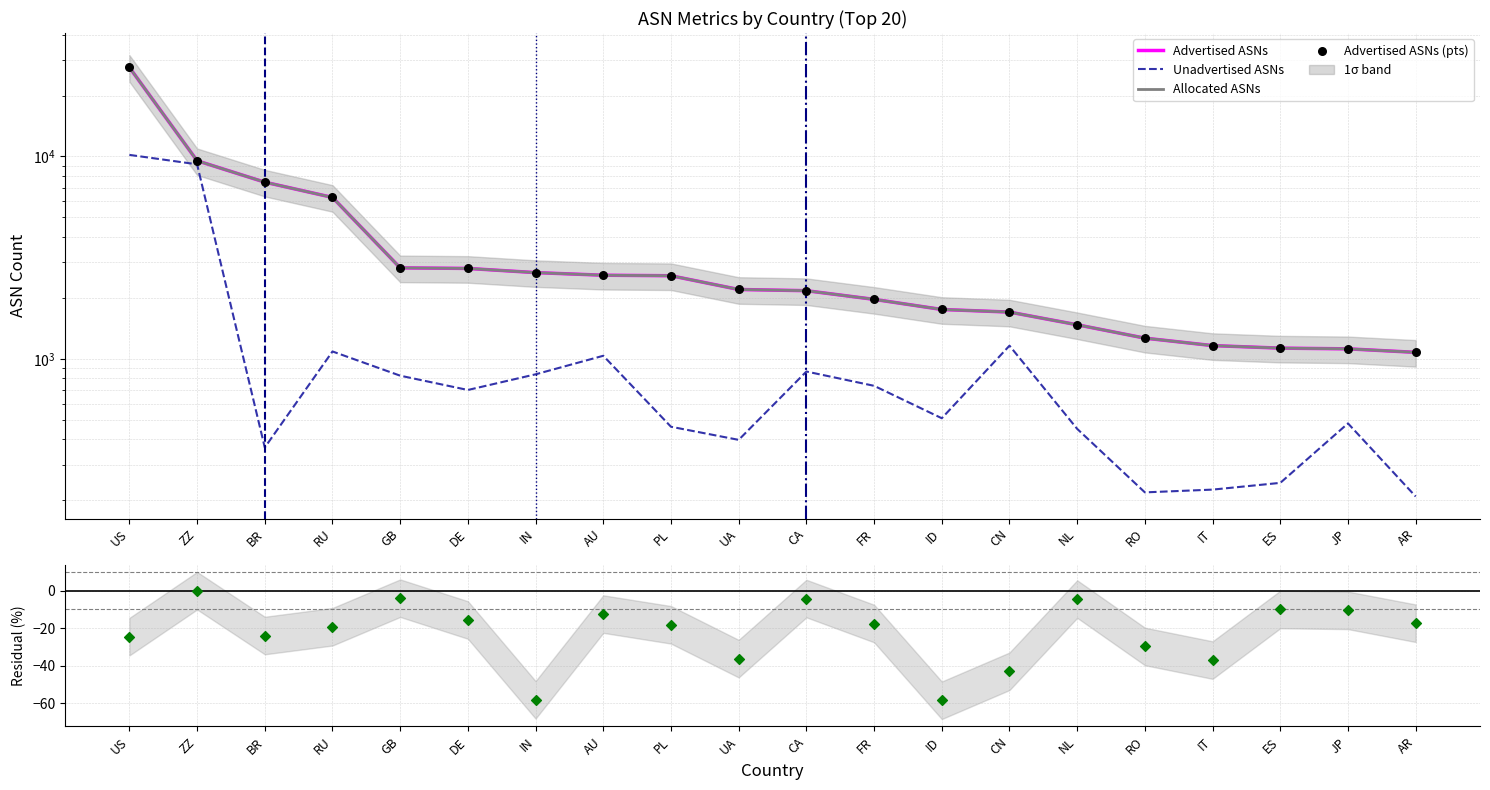

At how many categories does at least one series exceed 27405?

1